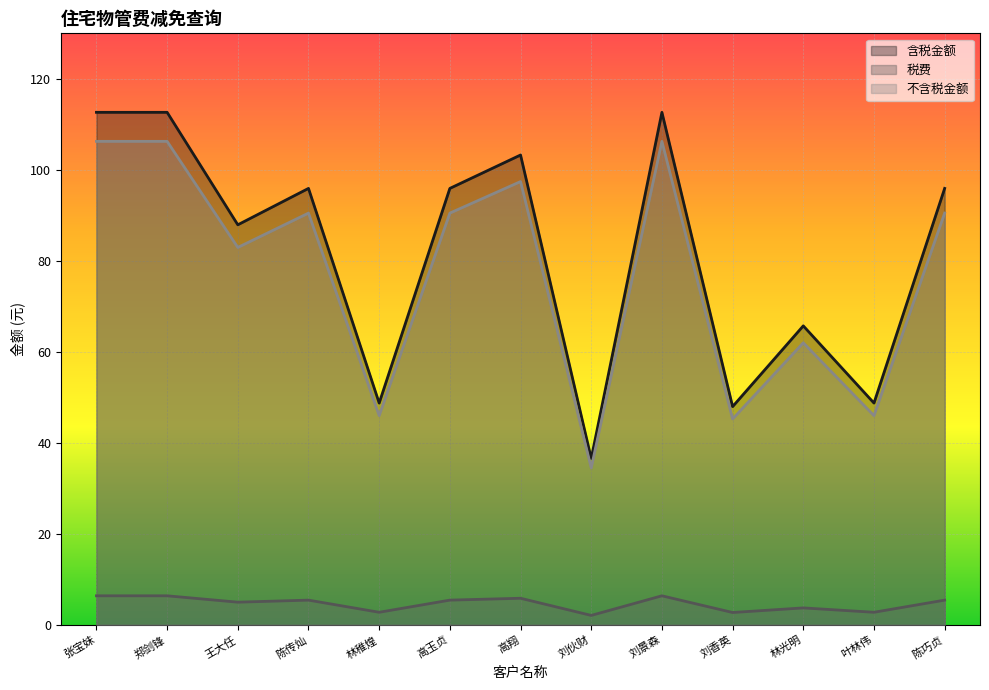

What is the total value across all series at 陈巧贞?

191.8